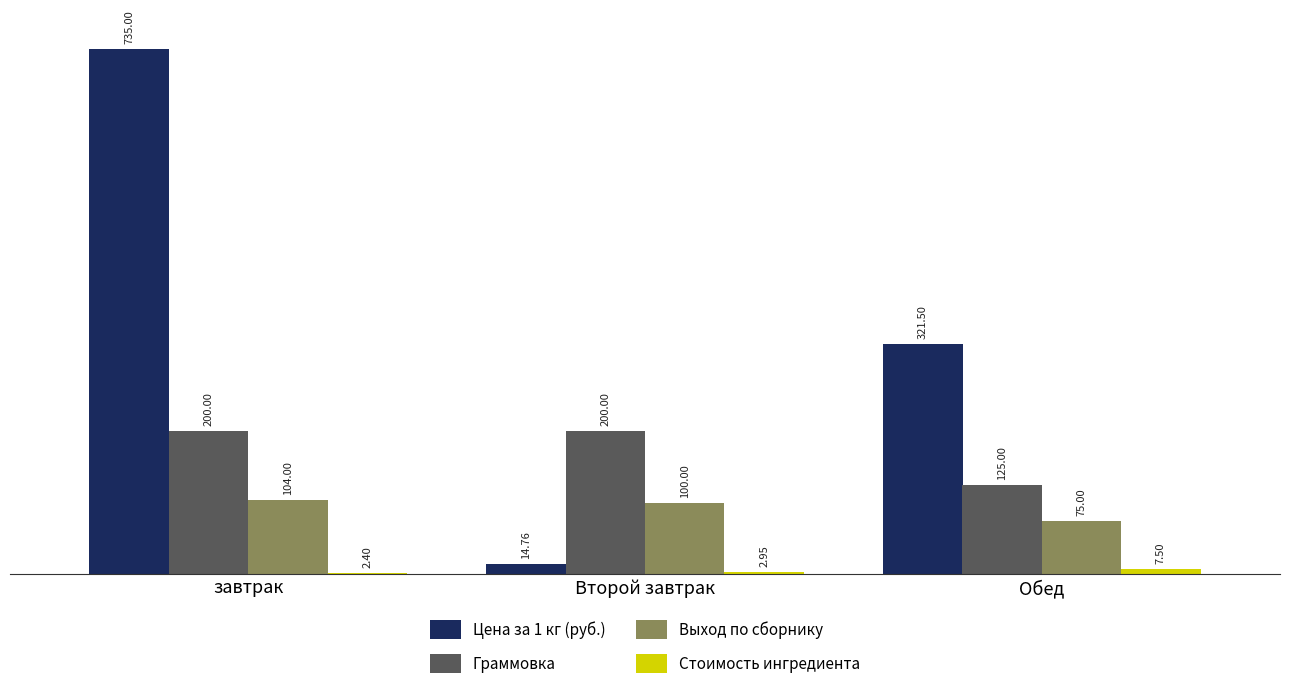

Are the bars grouped side by side (vs. stacked)?

Yes